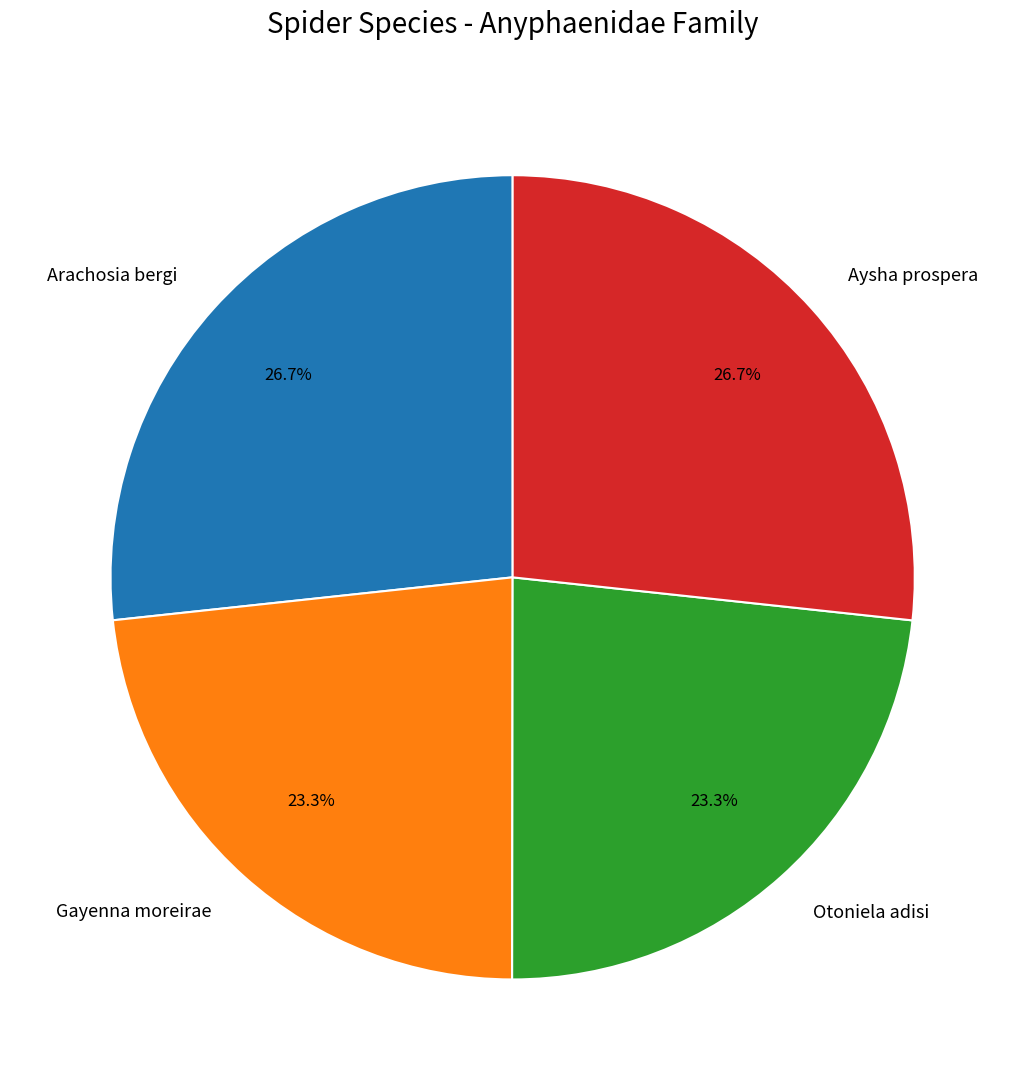

To the nearest percent, what is the difference between the largest and smallest slice percentages?

3%